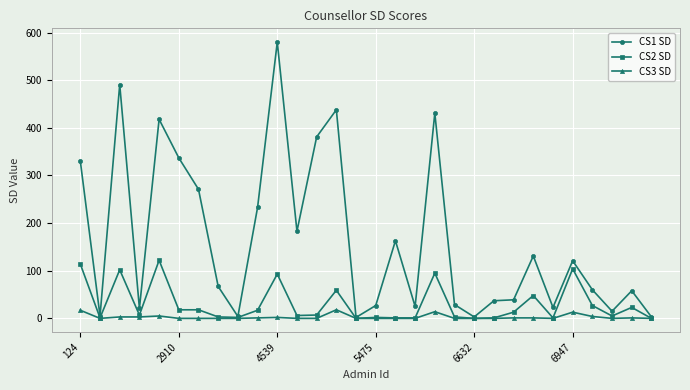

Which series has the largest total across all categories?

CS1 SD